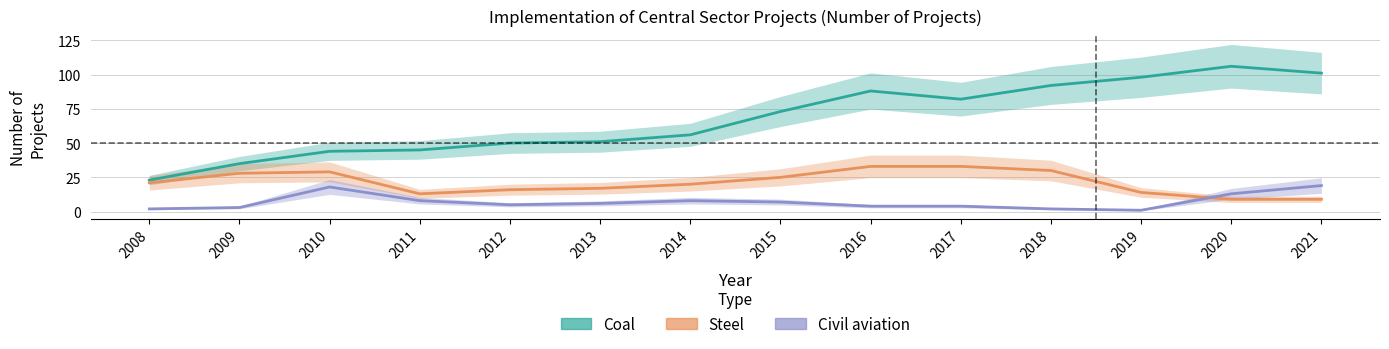

What is the average value of the Coal series?

67